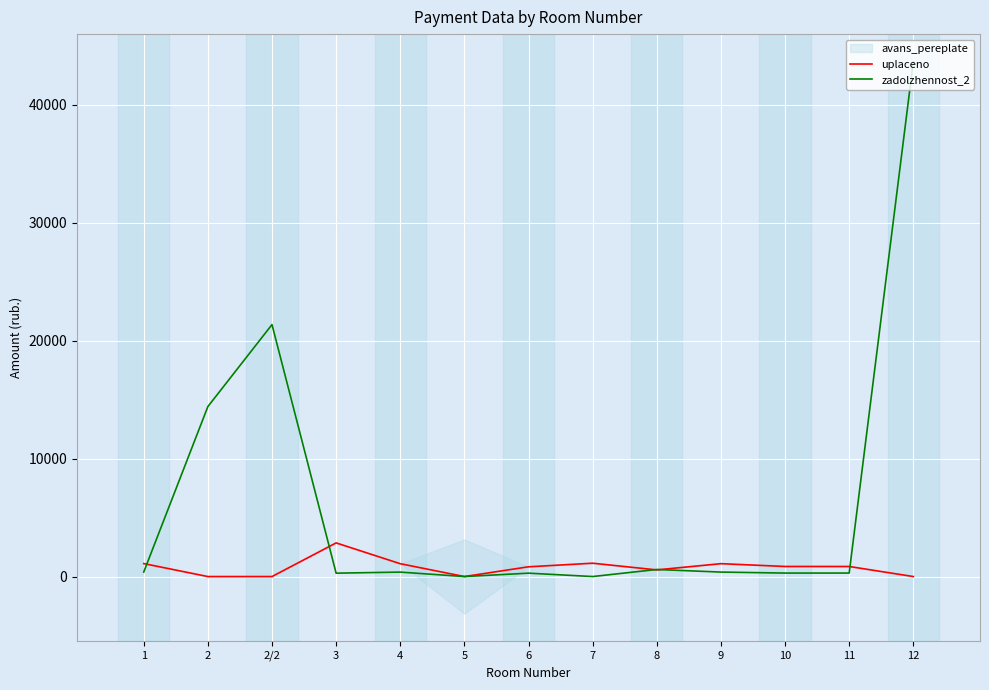

Count the number of categories in the chart.

13